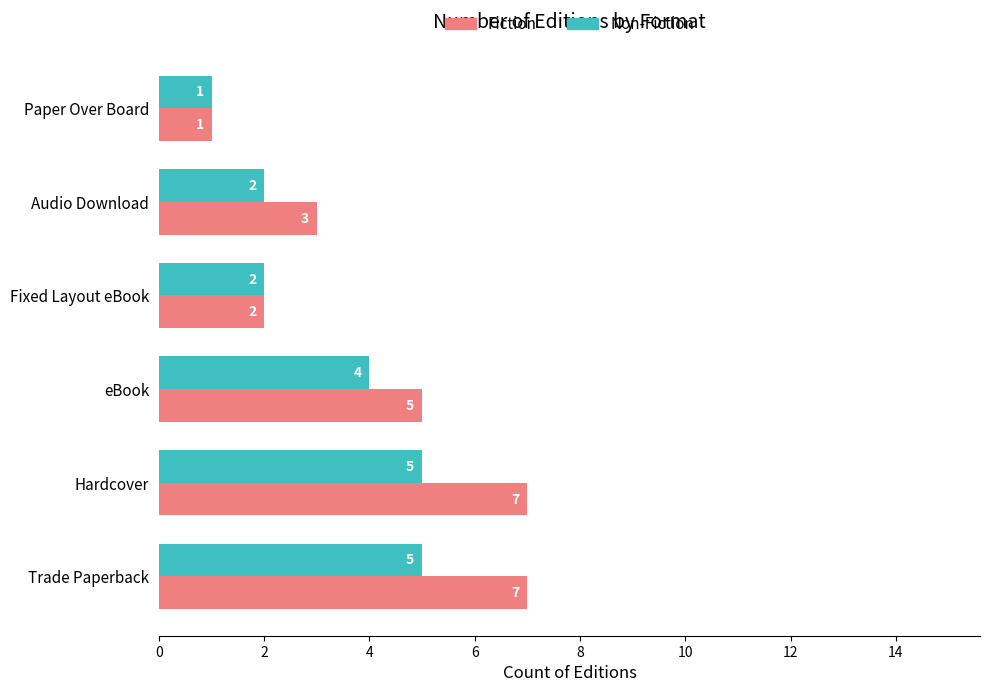

Rank the series by their maximum value, from highest to lowest.

Fiction, Non-Fiction